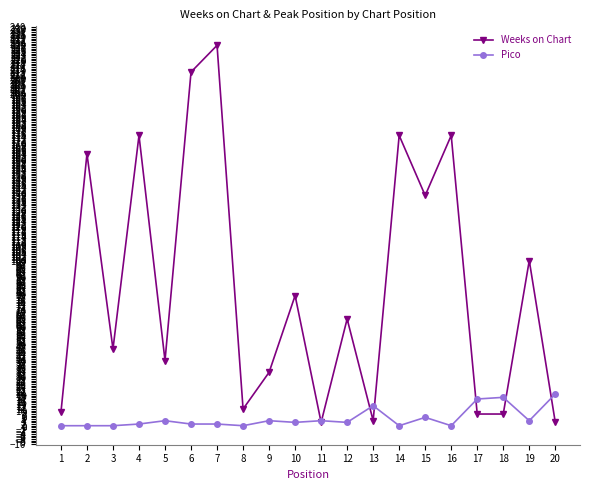

The value of Pico at 20 is 7. True or false?

False